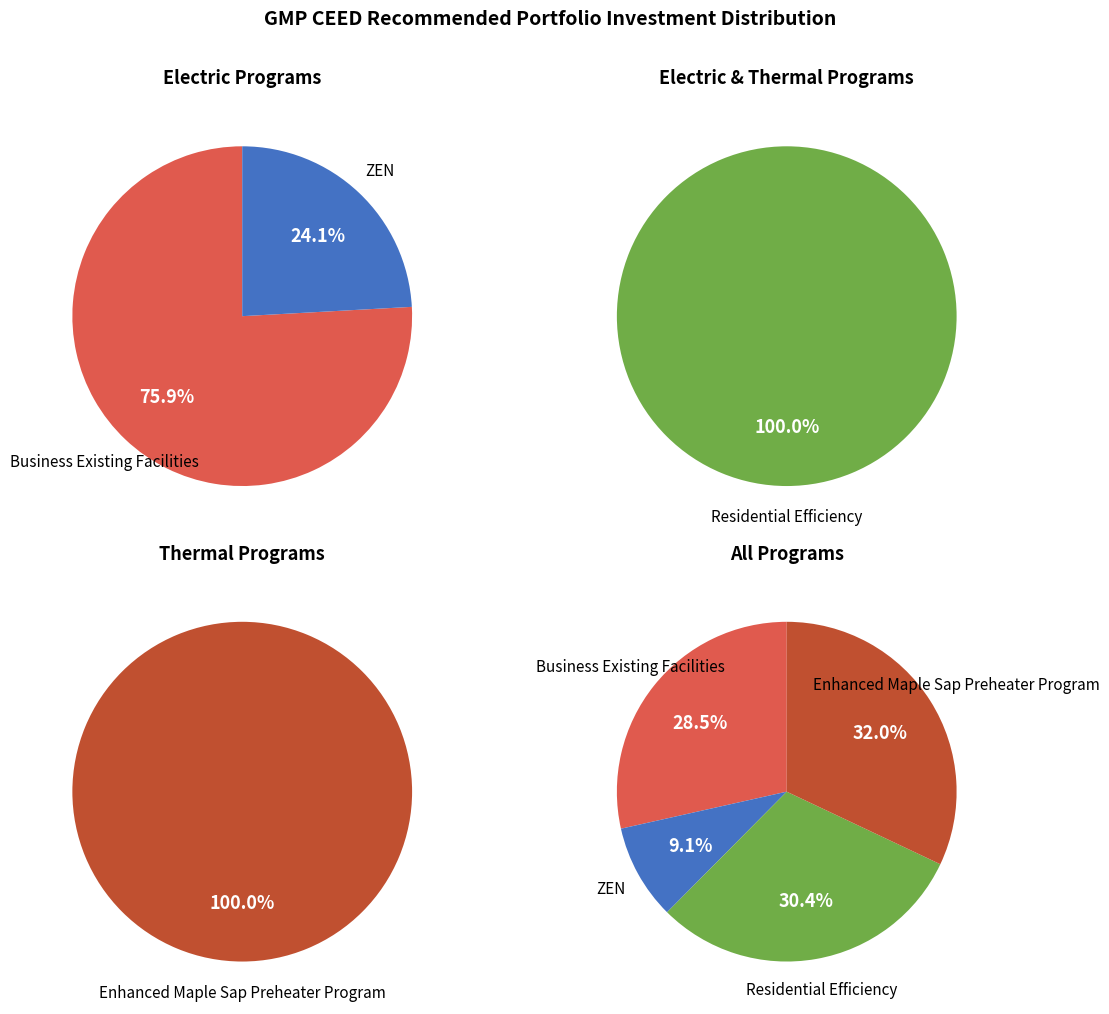

To the nearest percent, what is the average slice percentage?

25%